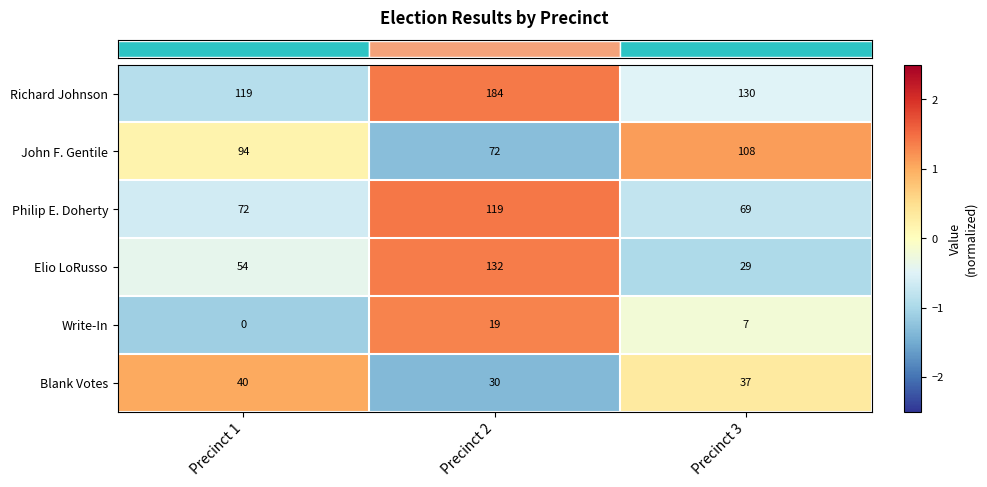

What is the difference between the highest and lowest values at Precinct 1?

119